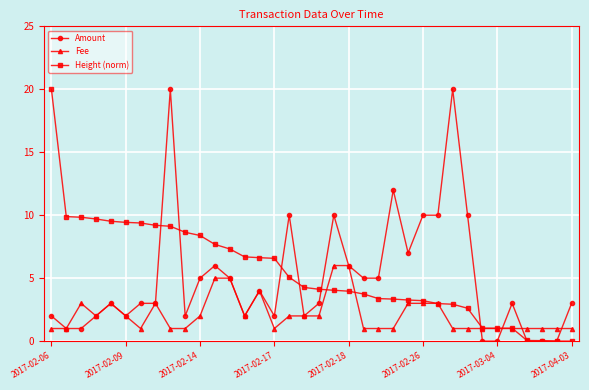

At how many categories does at least one series exceed 18?

3